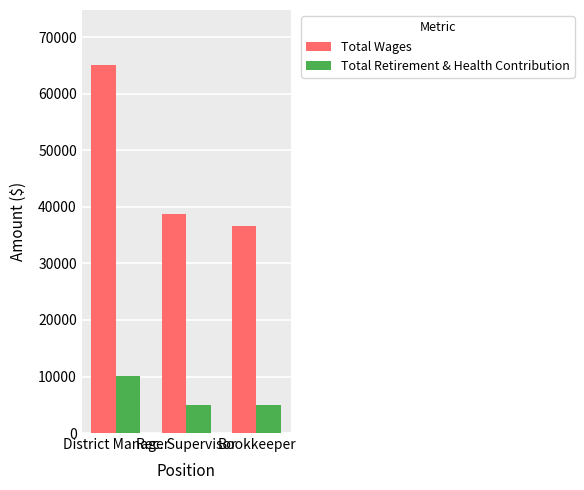

At which category is the sum across all series the highest?

District Manager